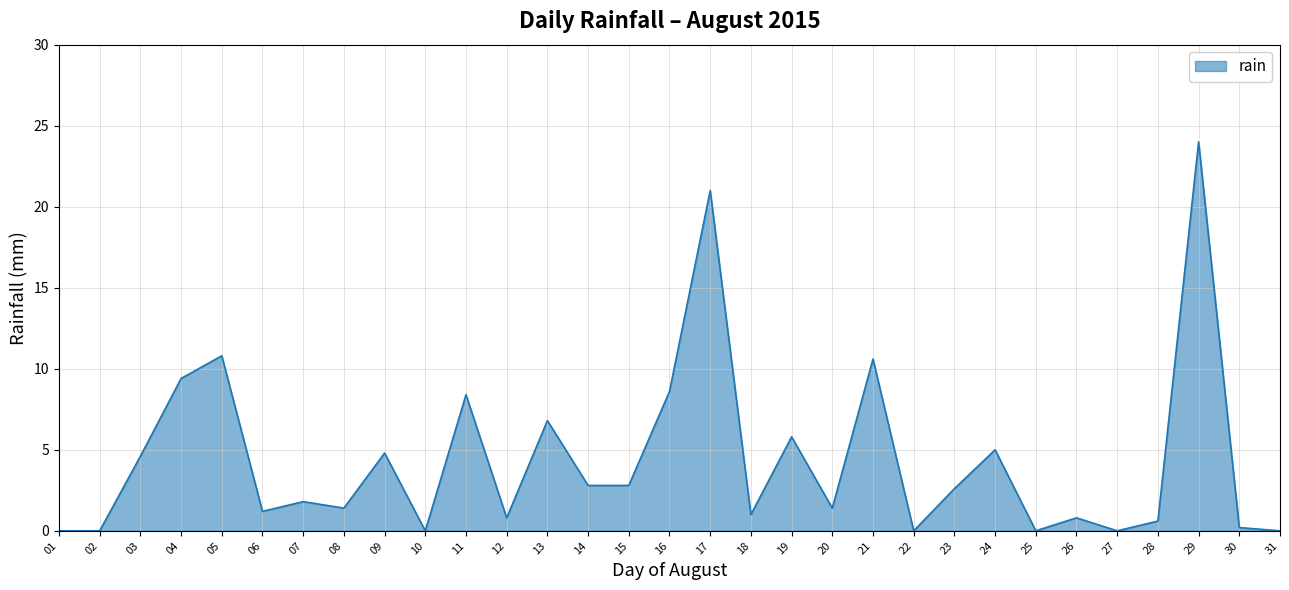

What is the maximum value shown in the chart?

24.0